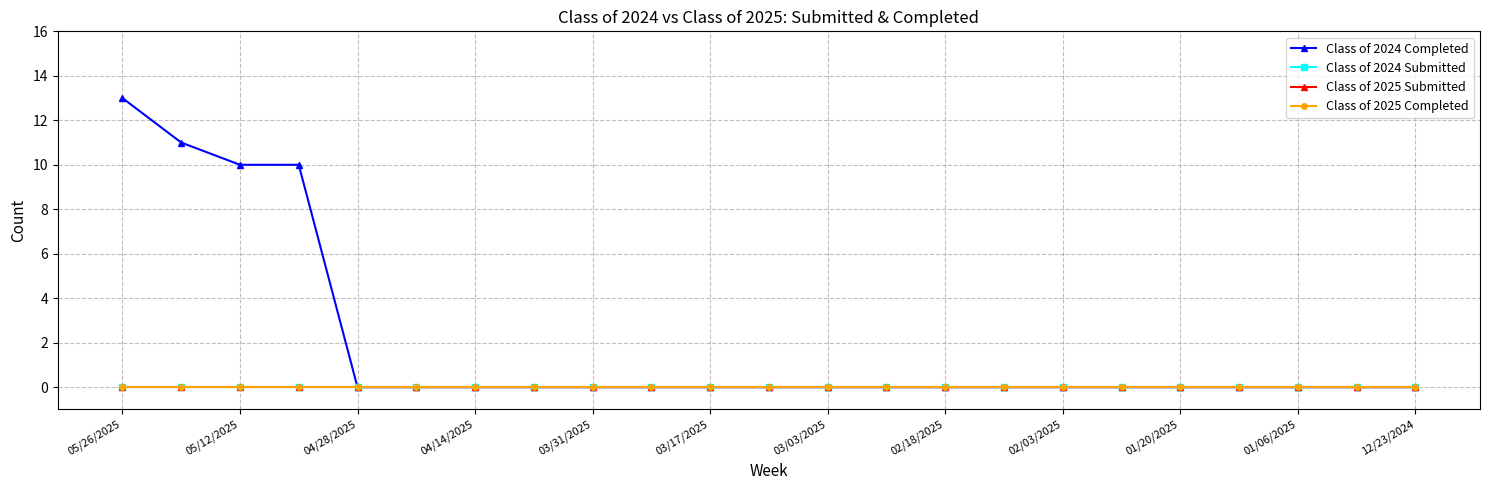

Is this an area chart (filled region under the line)?

No